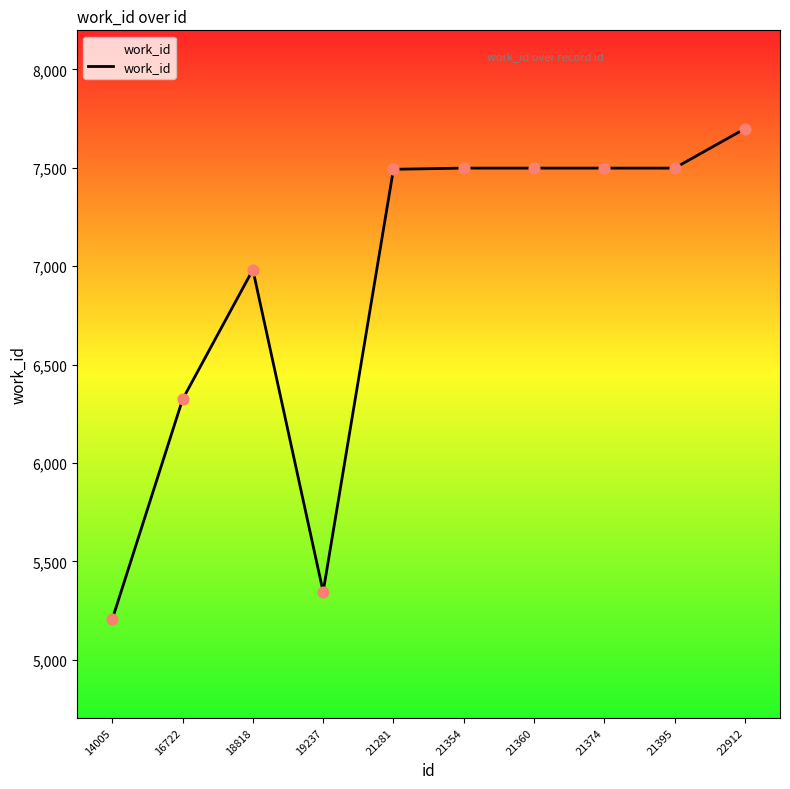

What is the change in value from 18818 to 19237?

-1637